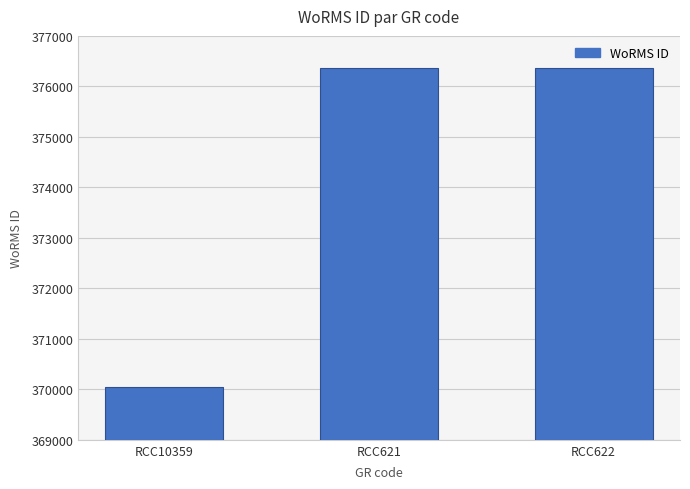

What is the change in value from RCC10359 to RCC622?

+6306